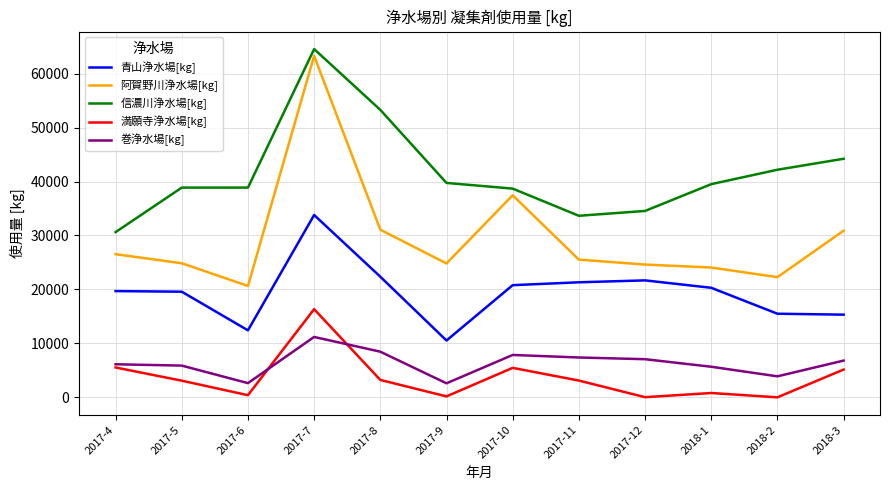

What is the greatest value displayed?

64548